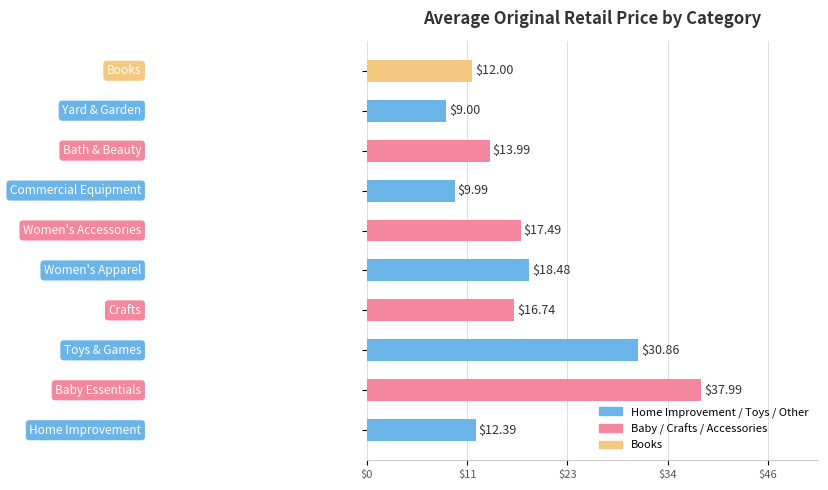

What is the average value?

17.9